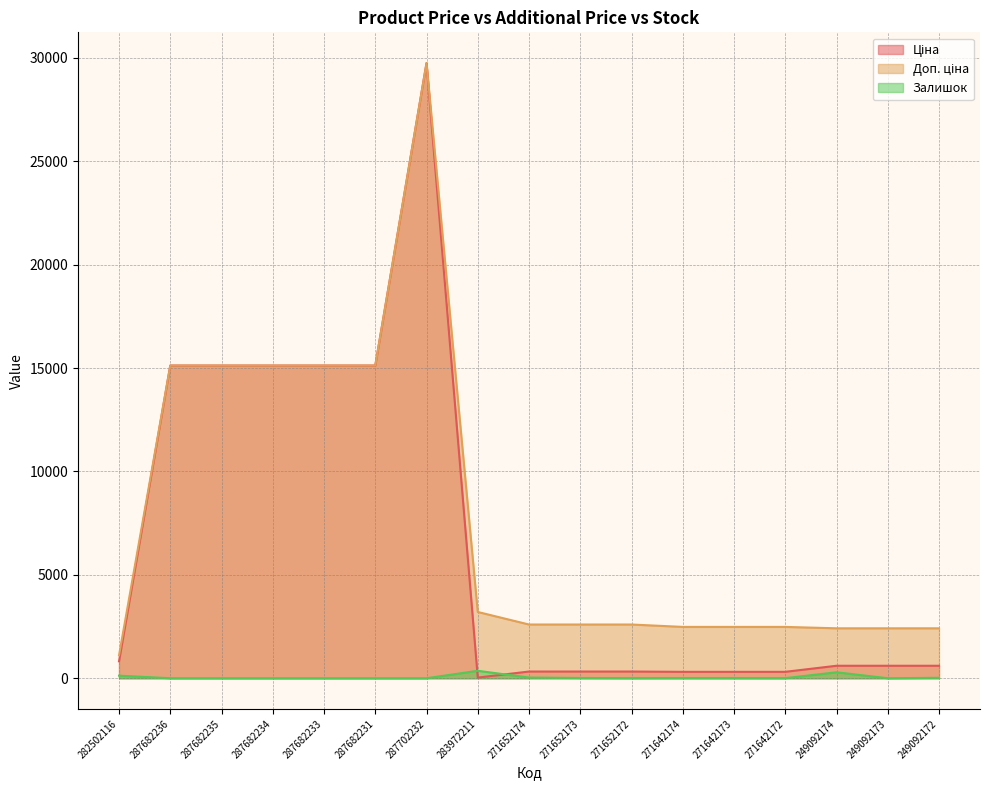

Which series has the largest total across all categories?

Доп. ціна